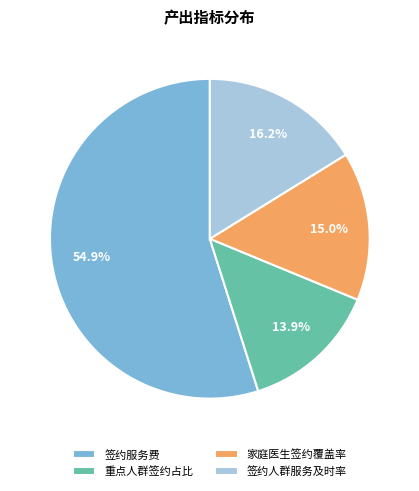

Is it true that 家庭医生签约覆盖率 is 3% of the pie?

False